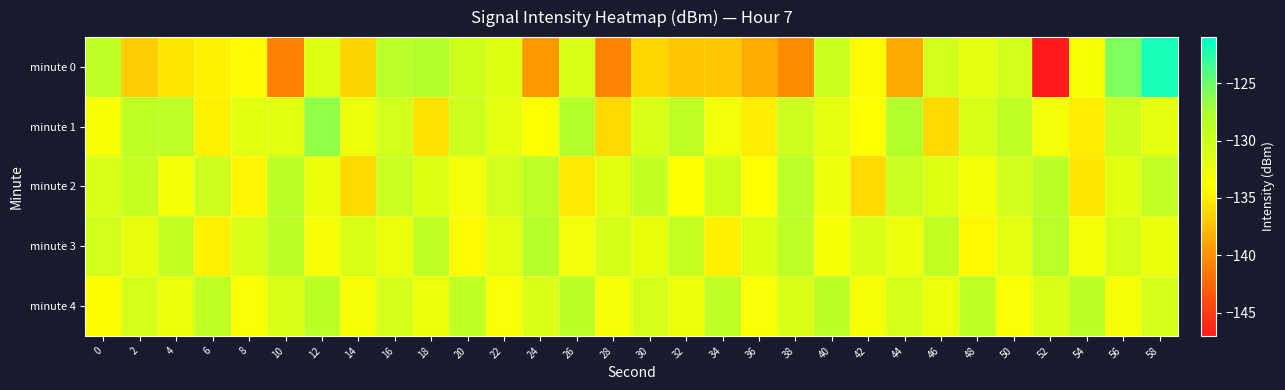

Which series changed the most between 14 and 24?

minute 2